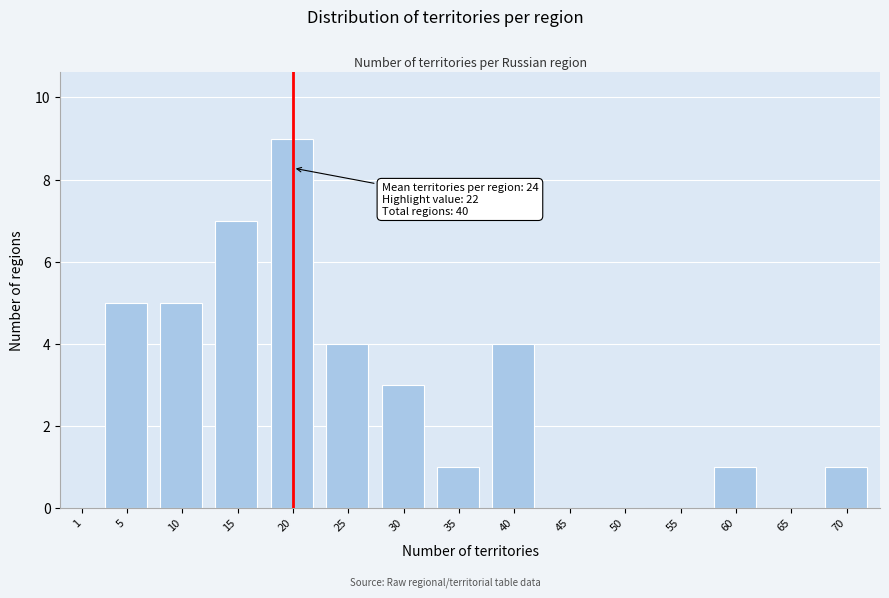

Reading left to right, extract all data points from this chart.

1=0	5=5	10=5	15=7	20=9	25=4	30=3	35=1	40=4	45=0	50=0	55=0	60=1	65=0	70=1